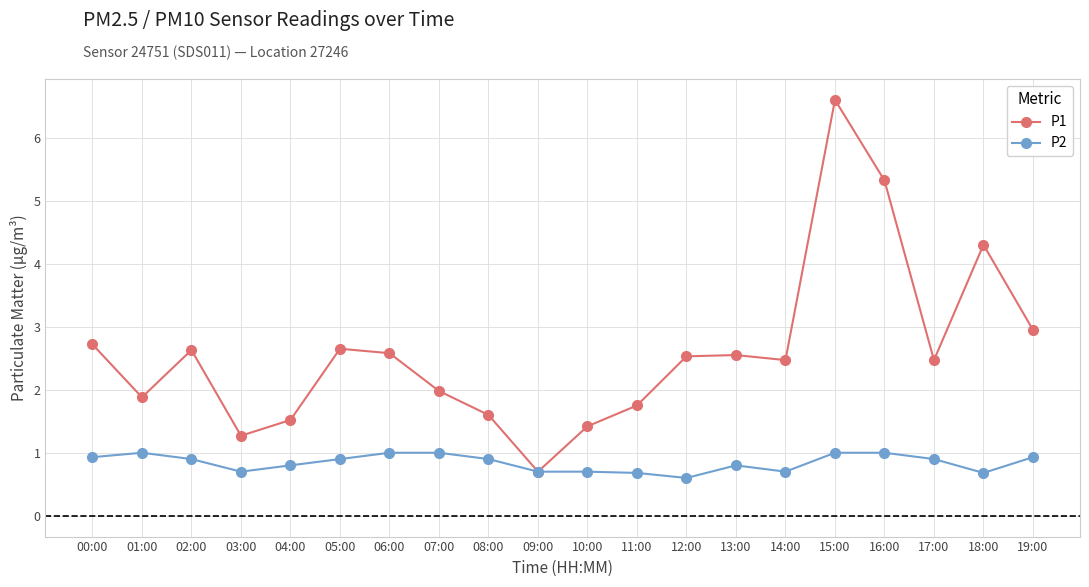

At which category does P1 reach its first local peak?

02:00